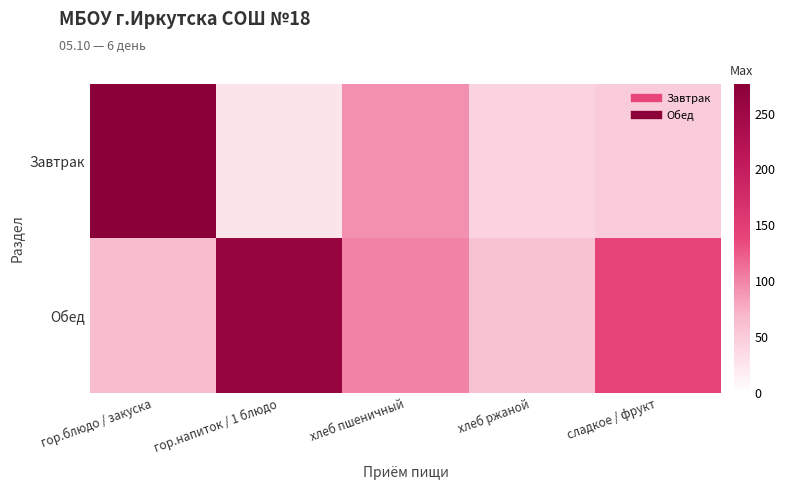

Rank the series at хлеб пшеничный from highest to lowest value.

Обед, Завтрак